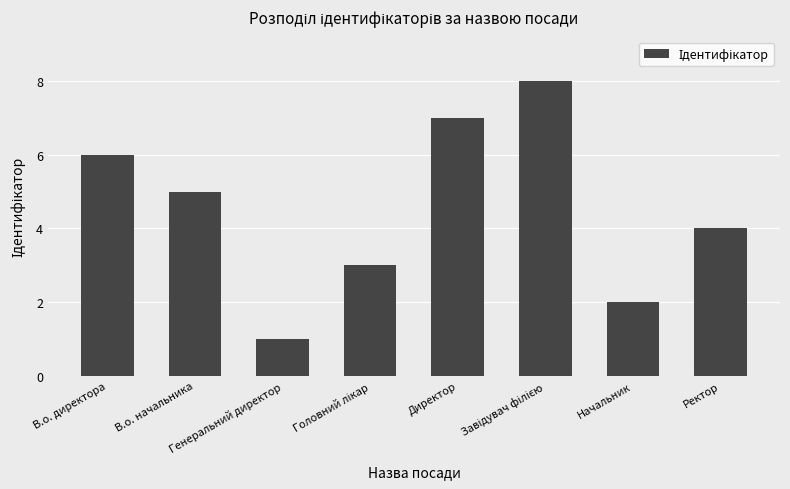

What is the greatest value displayed?

8